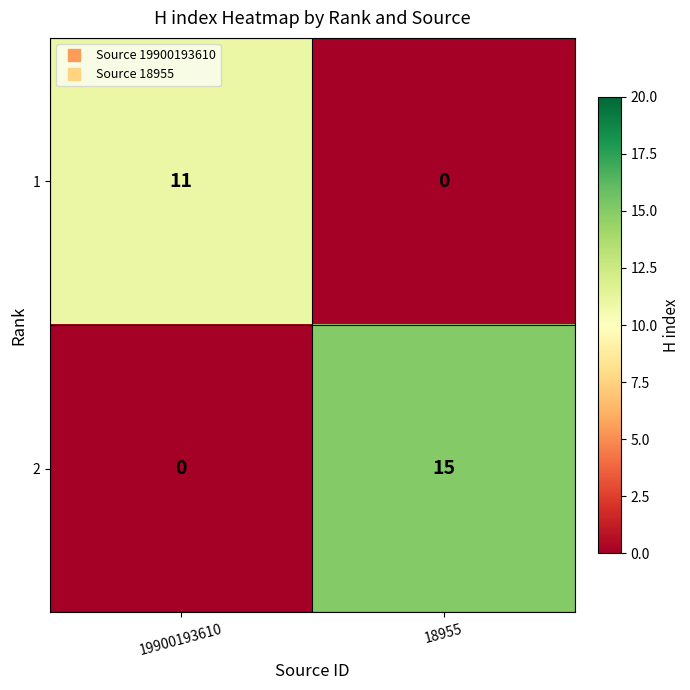

Which series has the largest total across all categories?

2